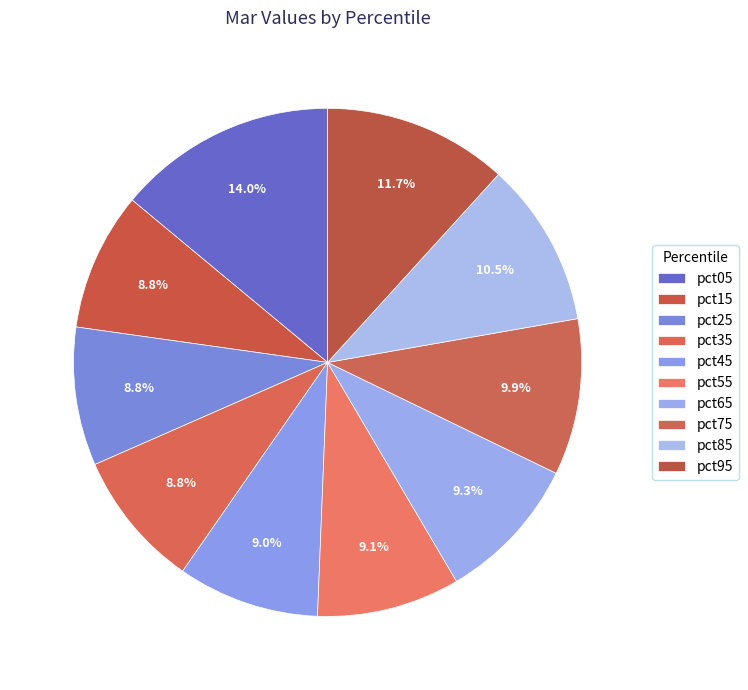

How many segments does this pie chart have?

10